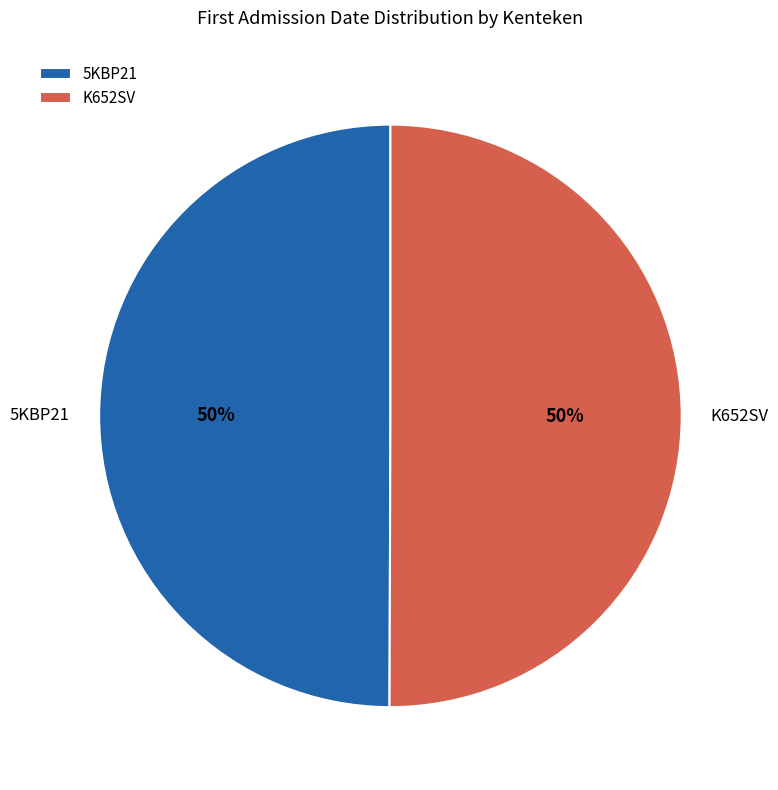

Do K652SV and 5KBP21 together represent more than half of the pie?

Yes